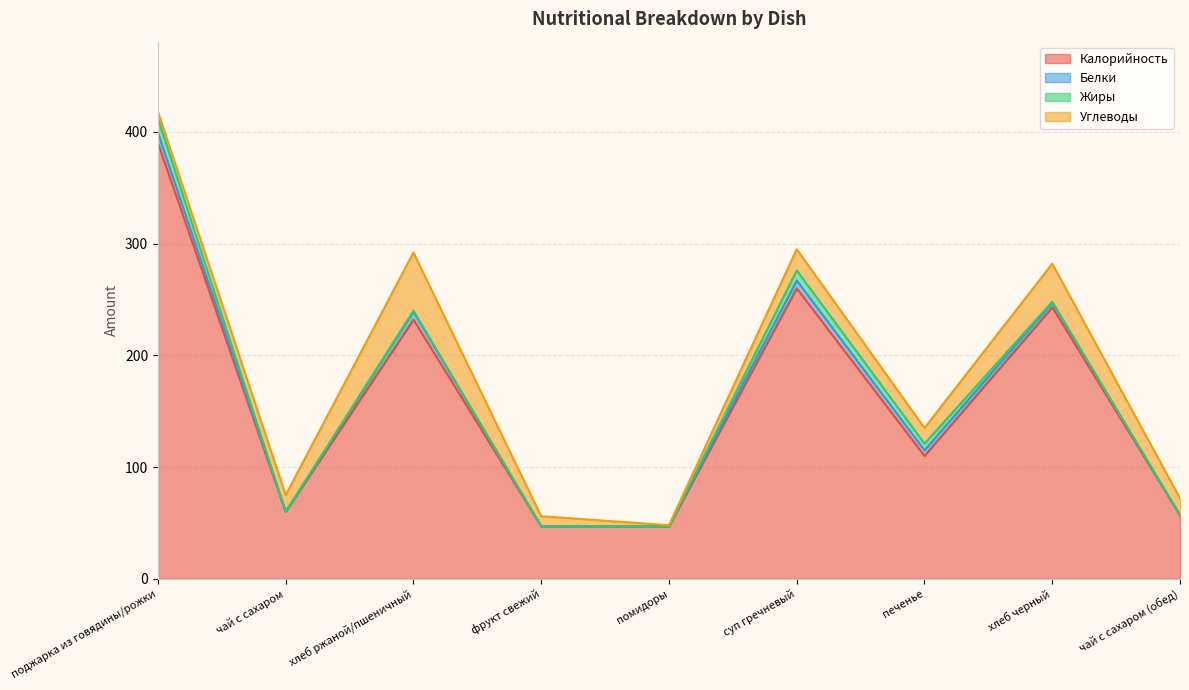

What position from the right is помидоры?

5